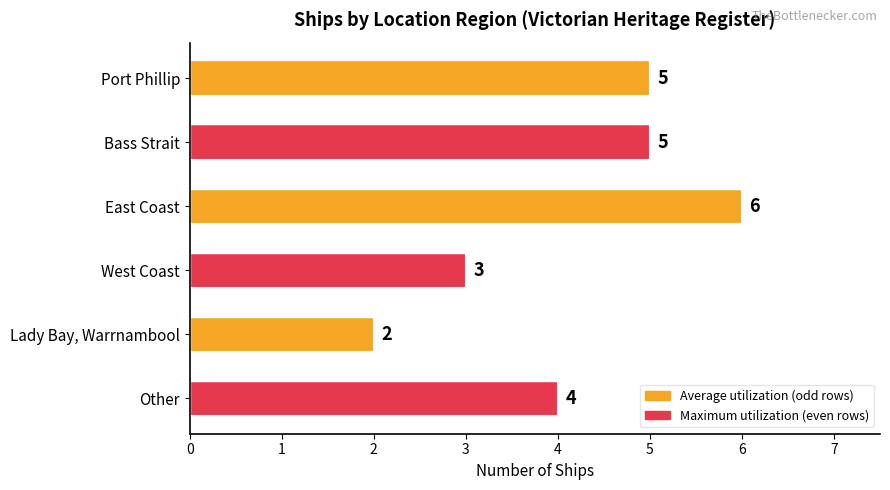

What is the difference between the values at Other and East Coast?

2